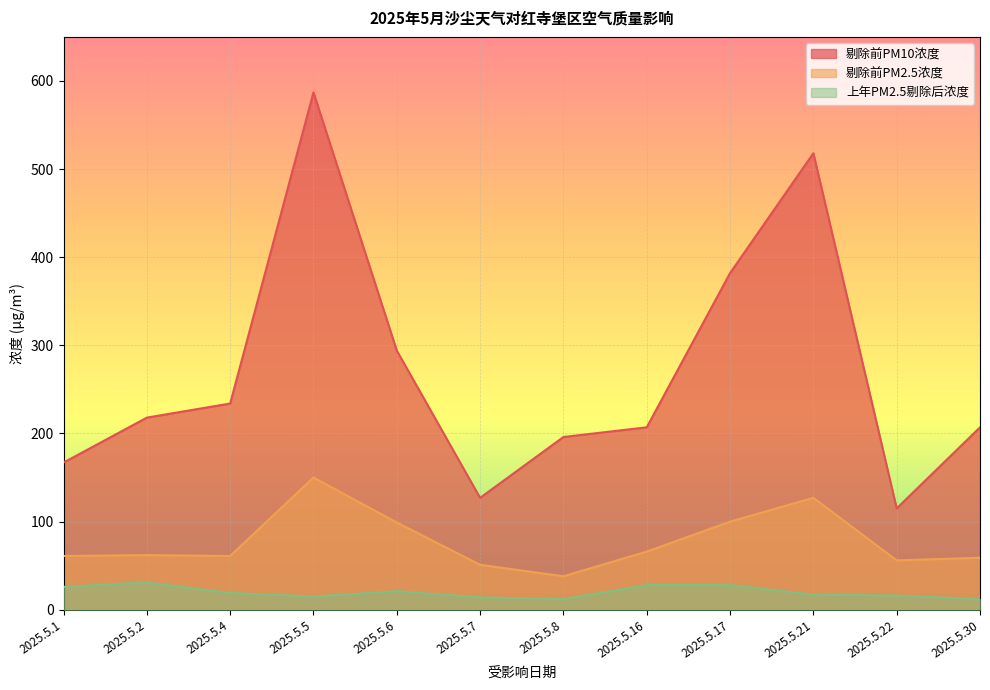

How many lines are shown in the chart?

3